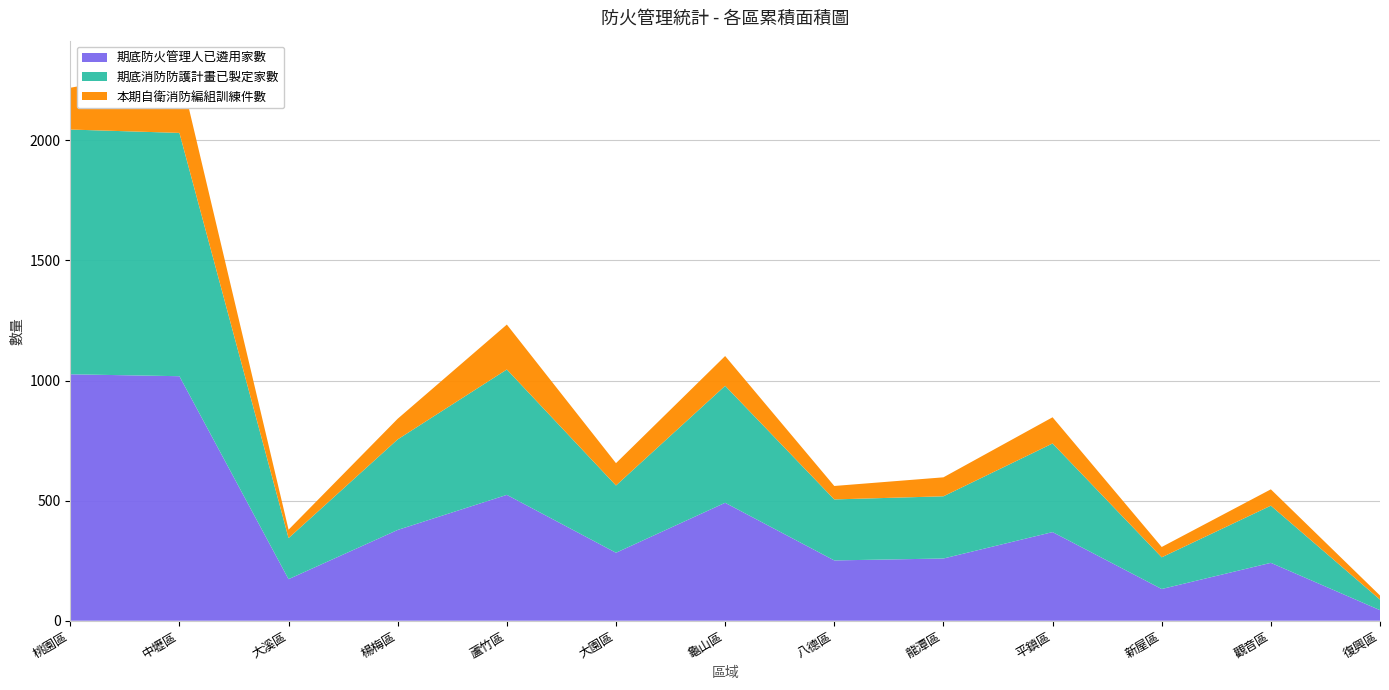

Reading left to right, extract all data points from this chart.

期底防火管理人已遴用家數: 1026	1018	173	378	524	283	491	251	259	369	132	241	44
期底消防防護計畫已製定家數: 1019	1013	171	377	522	280	487	254	259	369	132	238	44
本期自衛消防編組訓練件數: 174	269	35	86	187	93	124	56	79	109	43	68	17